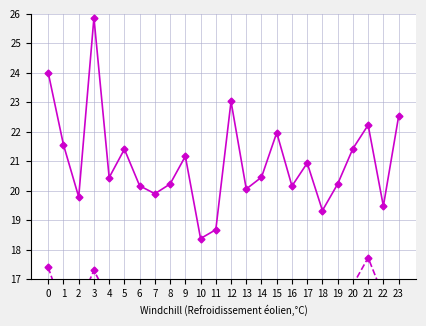

What is the value of the SDS_P2 point at the 12th from the left?

15.7